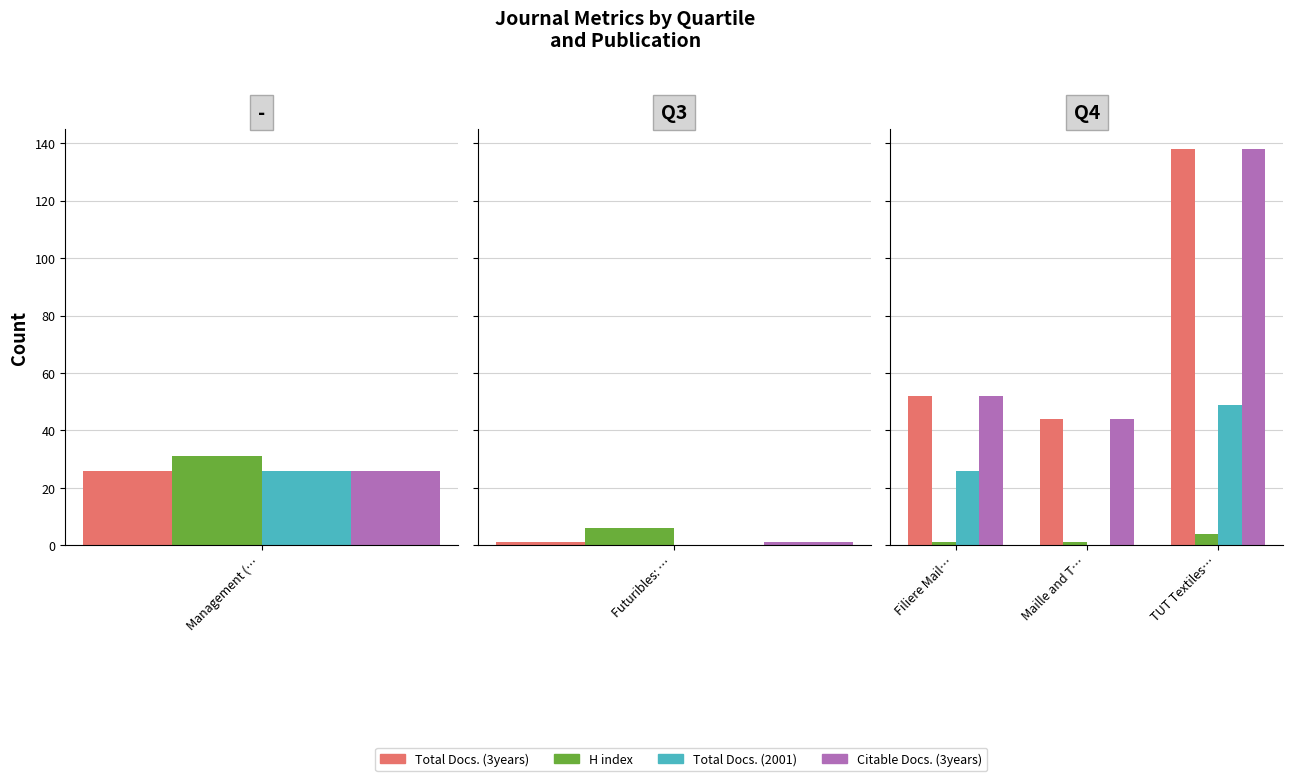

What is the difference between the Total Docs. (2001) values at Maille and T… and Filiere Mail…?

26